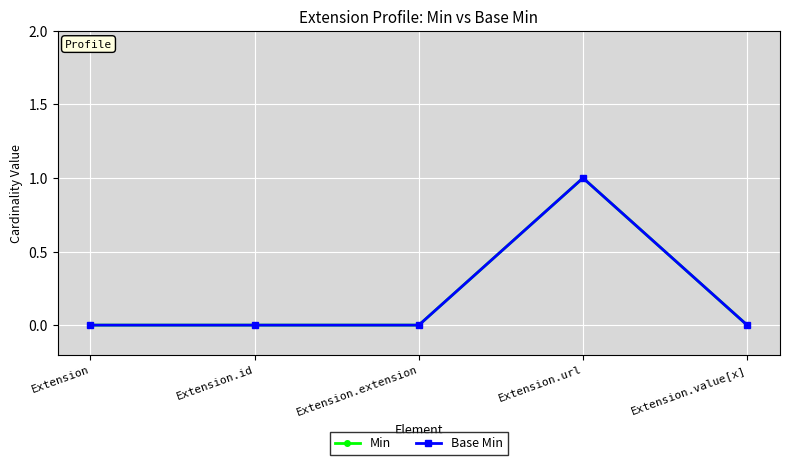

What is the difference between the maximum and minimum values in the Min series?

1